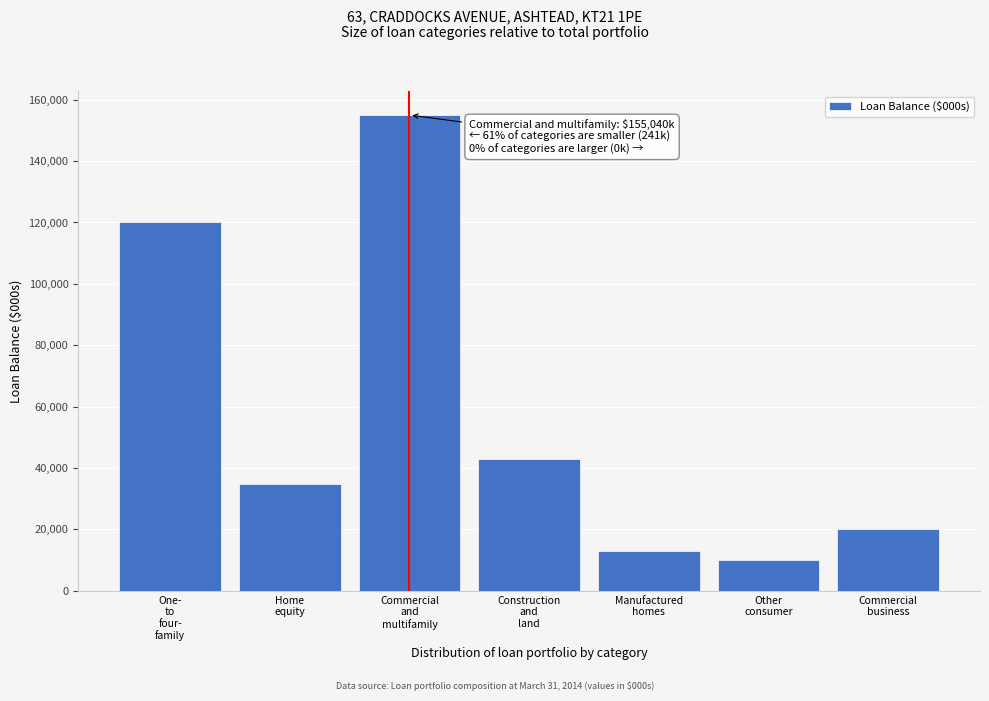

Reading right to left, list all the values displayed in this chart.

20266	9927	13030	42951	155040	34782	120142